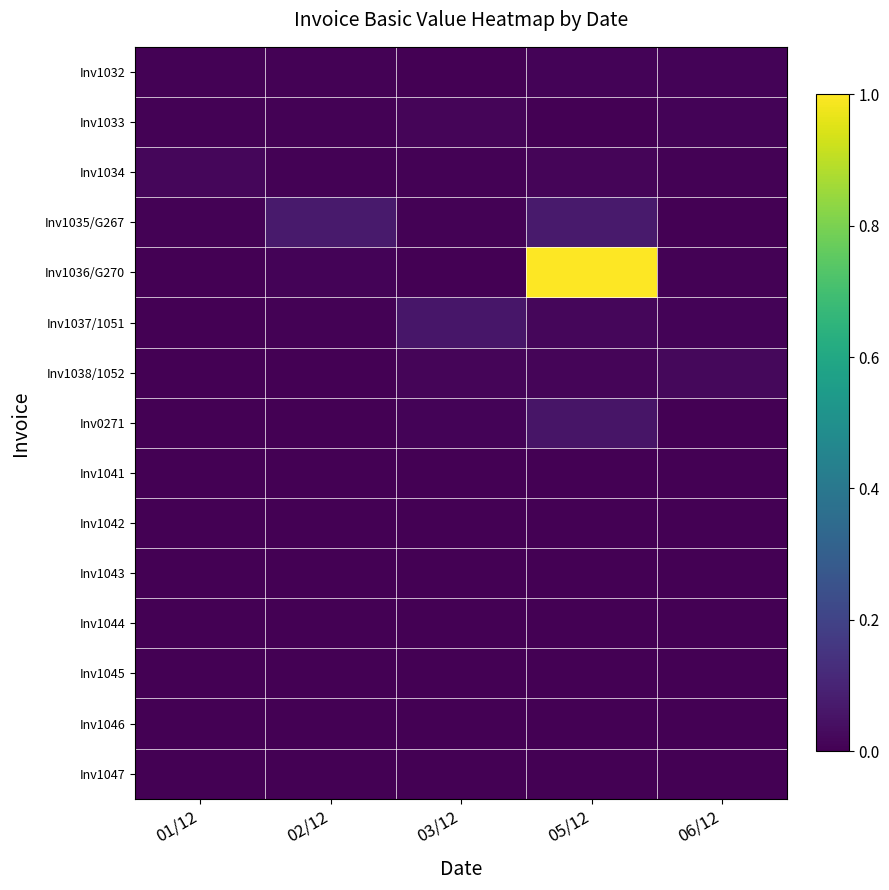

Reading left to right, extract all data points from this chart.

Inv1032: 01/12=0.0	02/12=0.0	03/12=0.0	05/12=0.0	06/12=0.0
Inv1033: 01/12=0.0	02/12=0.0	03/12=0.0	05/12=0.0	06/12=0.0
Inv1034: 01/12=0.0	02/12=0.0	03/12=0.0	05/12=0.0	06/12=0.0
Inv1035/G267: 01/12=0.0	02/12=0.1	03/12=0.0	05/12=0.1	06/12=0.0
Inv1036/G270: 01/12=0.0	02/12=0.0	03/12=0.0	05/12=1.0	06/12=0.0
Inv1037/1051: 01/12=0.0	02/12=0.0	03/12=0.1	05/12=0.0	06/12=0.0
Inv1038/1052: 01/12=0.0	02/12=0.0	03/12=0.0	05/12=0.0	06/12=0.0
Inv0271: 01/12=0.0	02/12=0.0	03/12=0.0	05/12=0.1	06/12=0.0
Inv1041: 01/12=0.0	02/12=0.0	03/12=0.0	05/12=0.0	06/12=0.0
Inv1042: 01/12=0.0	02/12=0.0	03/12=0.0	05/12=0.0	06/12=0.0
Inv1043: 01/12=0.0	02/12=0.0	03/12=0.0	05/12=0.0	06/12=0.0
Inv1044: 01/12=0.0	02/12=0.0	03/12=0.0	05/12=0.0	06/12=0.0
Inv1045: 01/12=0.0	02/12=0.0	03/12=0.0	05/12=0.0	06/12=0.0
Inv1046: 01/12=0.0	02/12=0.0	03/12=0.0	05/12=0.0	06/12=0.0
Inv1047: 01/12=0.0	02/12=0.0	03/12=0.0	05/12=0.0	06/12=0.0